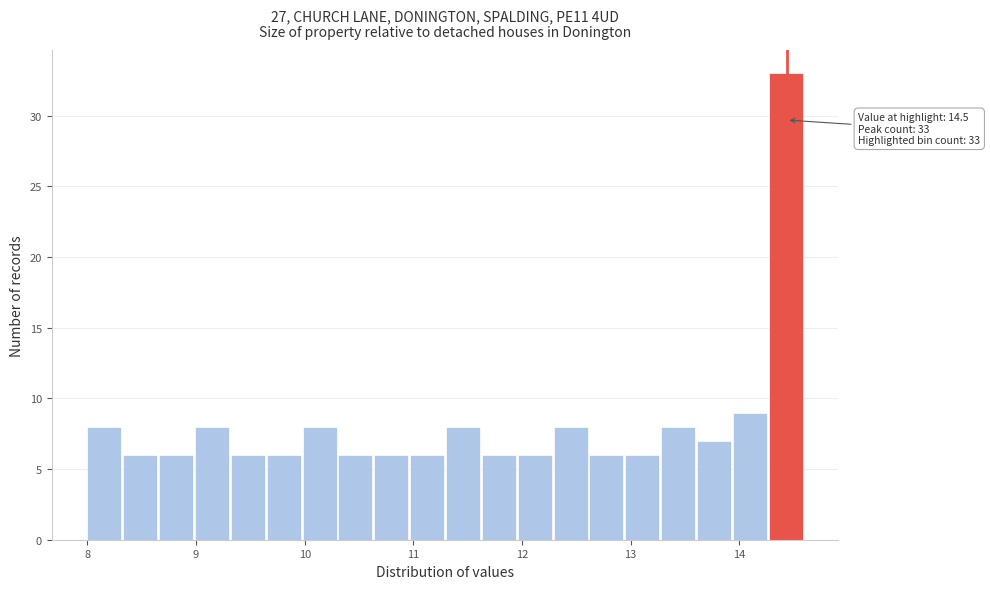

Around what value on the x-axis is the tallest bar? Give the approximate position of its centre, as read against the axis.

14.4